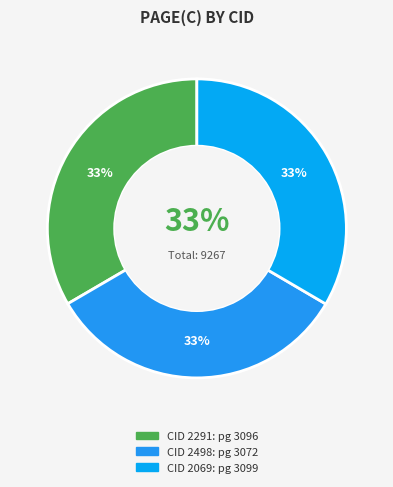

What percentage do 2498 and 2291 together represent?

66.6%